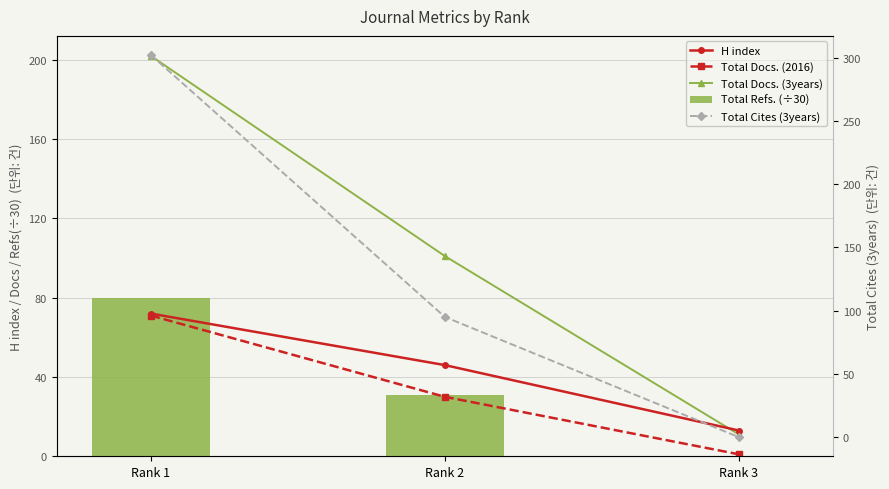

What is the total value across all series at Rank 2?

302.7